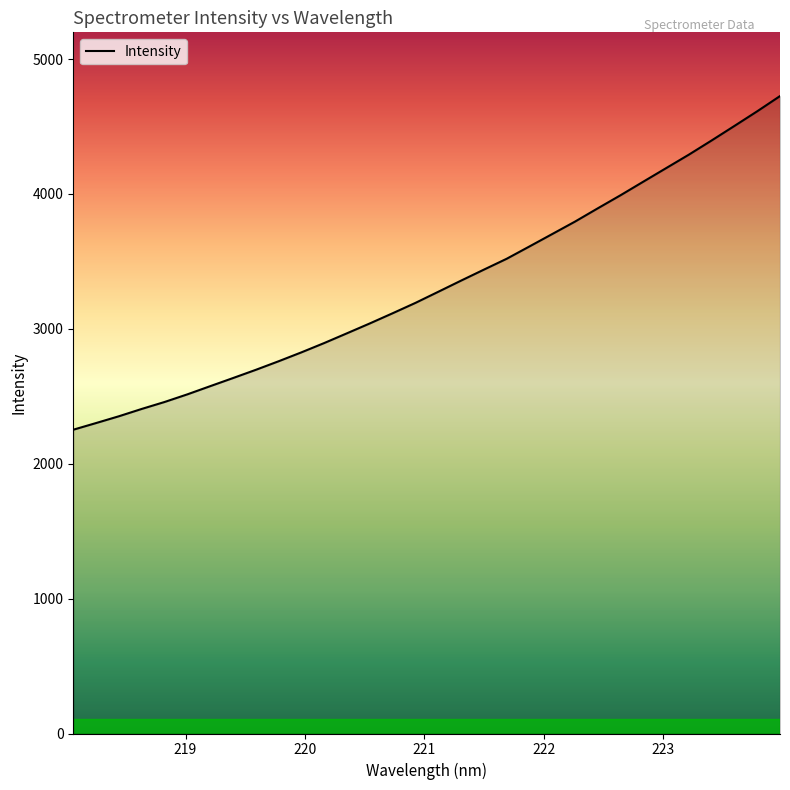

What is the greatest value displayed?

4725.4